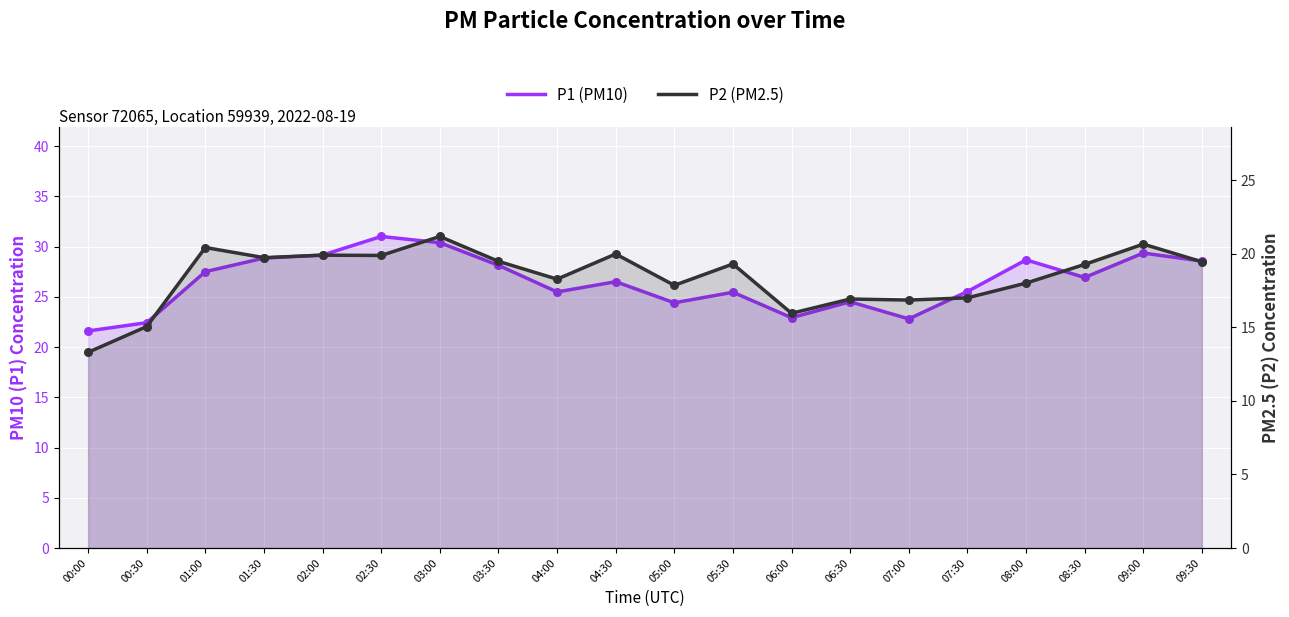

What is the total value across all series at 05:00?

42.2